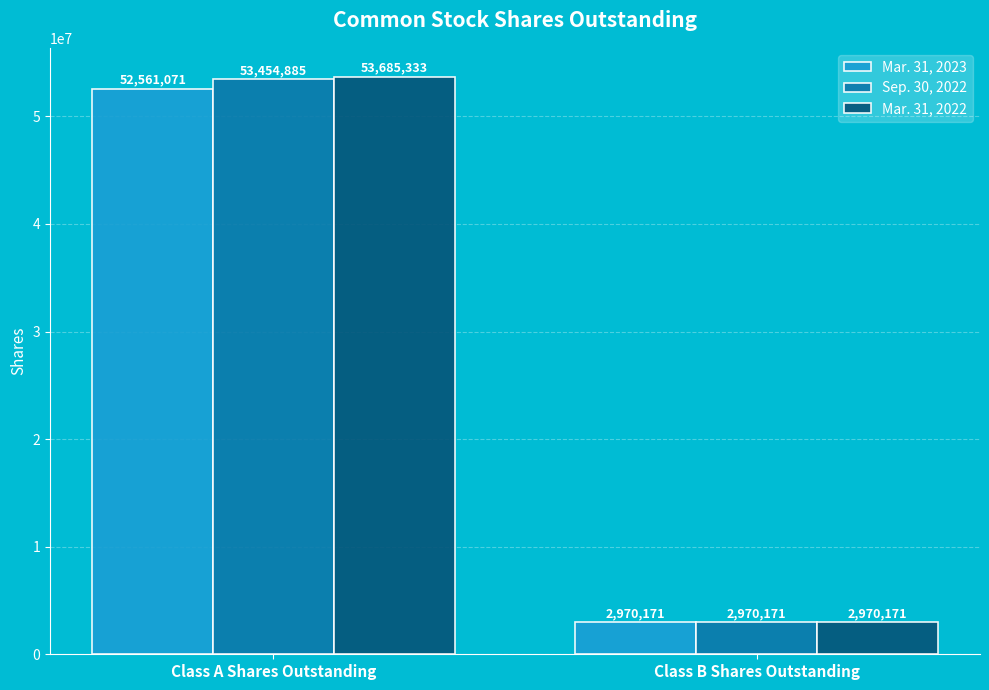

What is the label of the 2nd bar from the left?

Class B Shares Outstanding